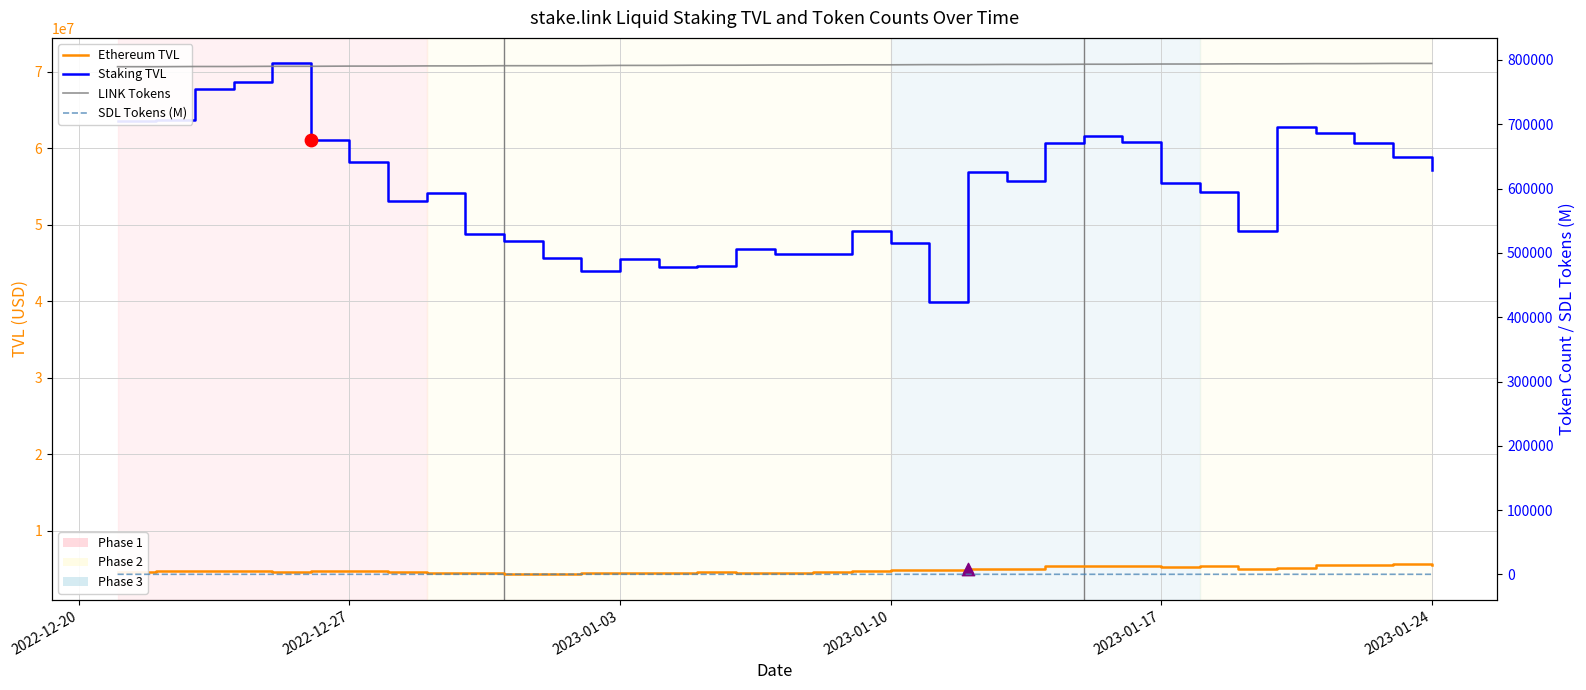

At how many categories does at least one series exceed 30584196?

35